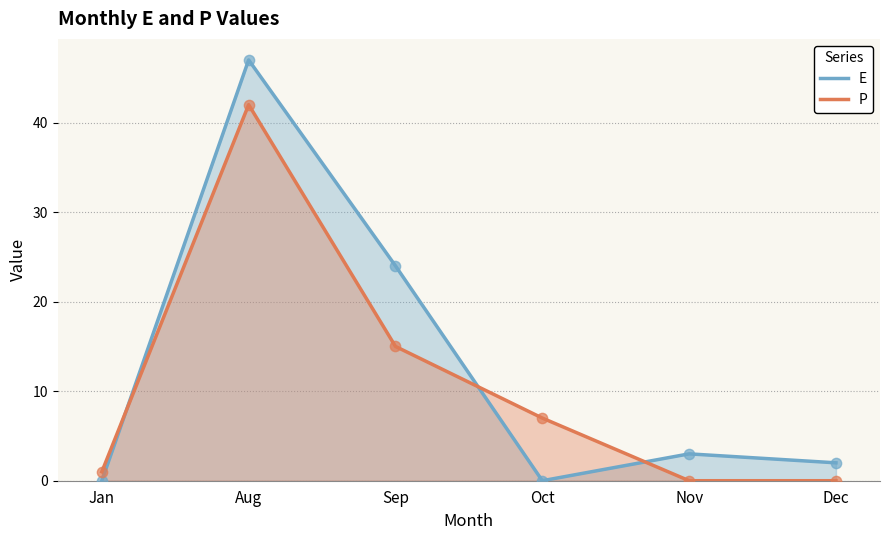

Which series contains the lowest Y value?

E